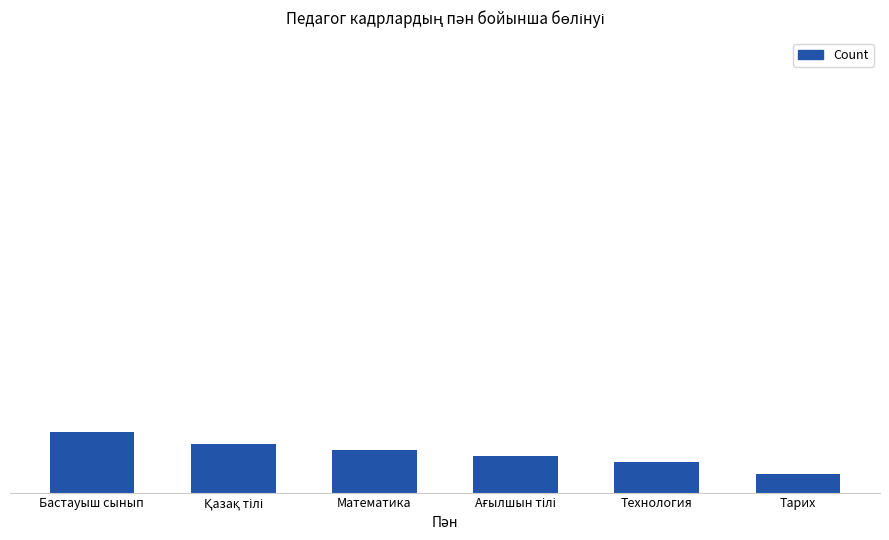

Are the bars horizontal?

No